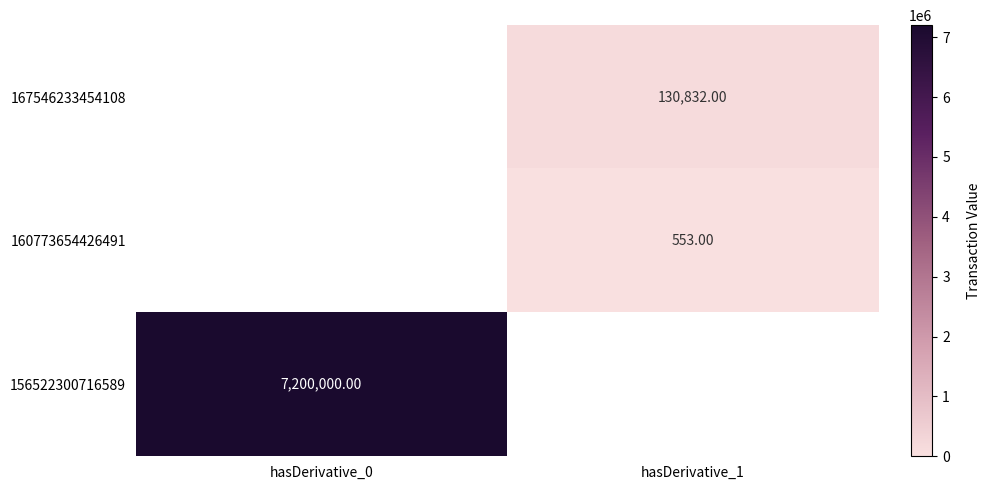

Is the value of 160773654426491 at hasDerivative_1 greater than the value of 167546233454108 at hasDerivative_1?

No